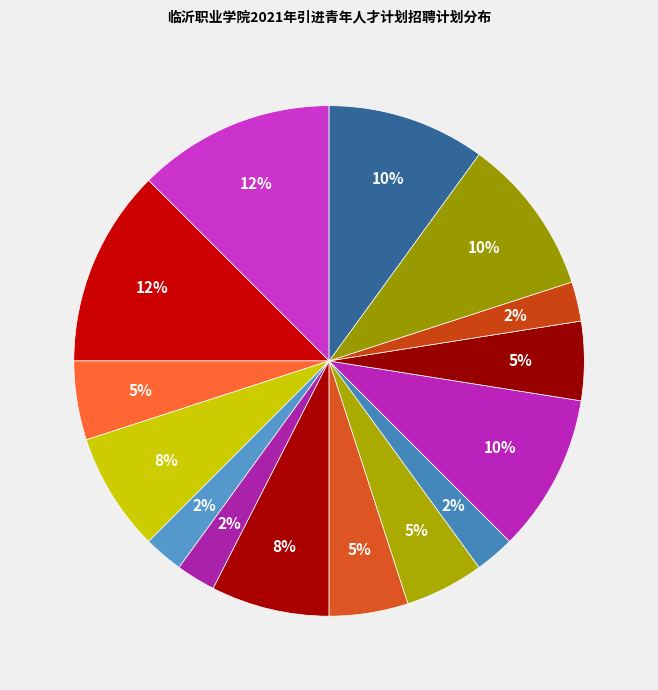

Which slice is the smallest?

休闲体育教师岗位